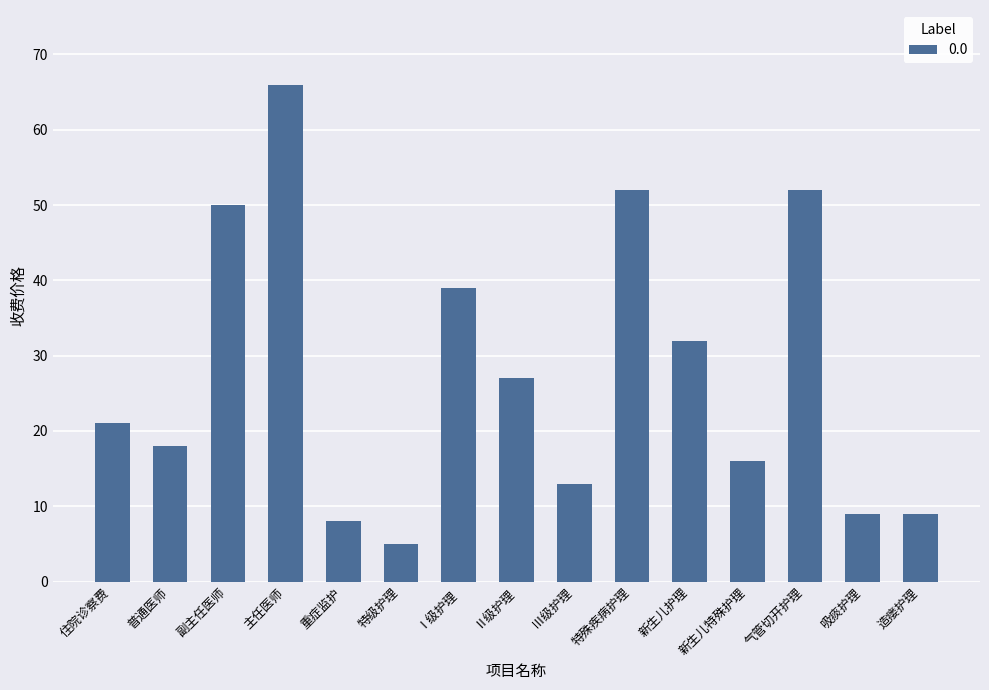

How many data points does each series have?

15